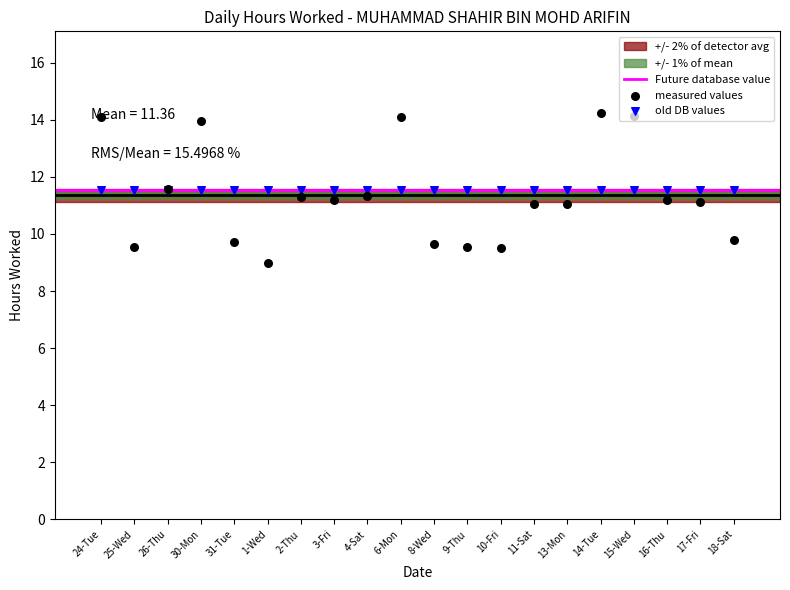

Which has a higher value, 10-Fri or 15-Wed?

15-Wed